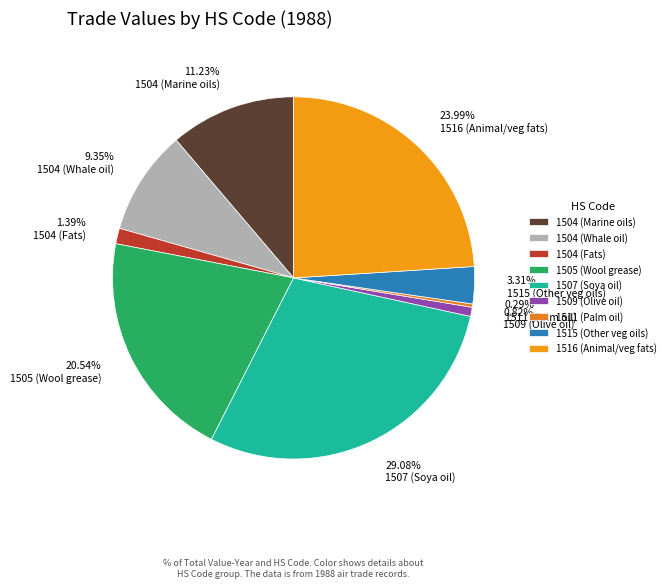

How many segments does this pie chart have?

9